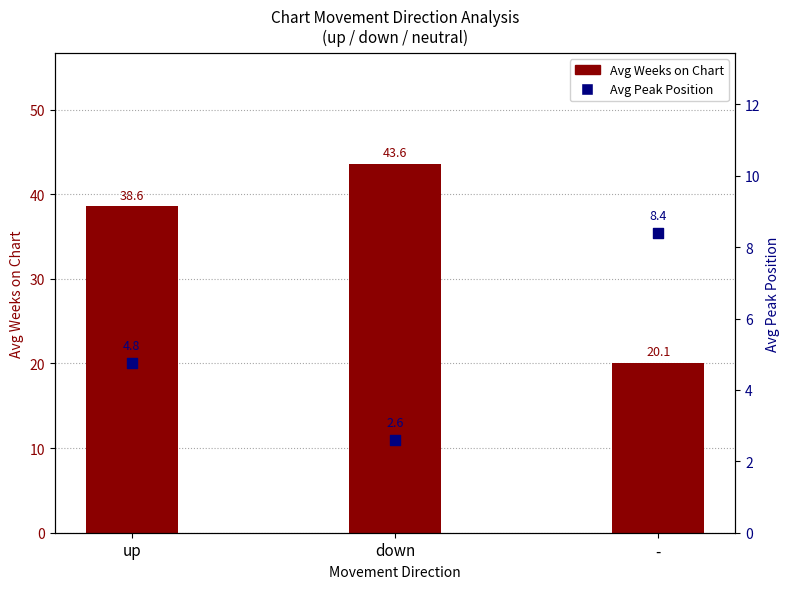

Which series has the largest Y range (max minus min)?

Avg Weeks on Chart